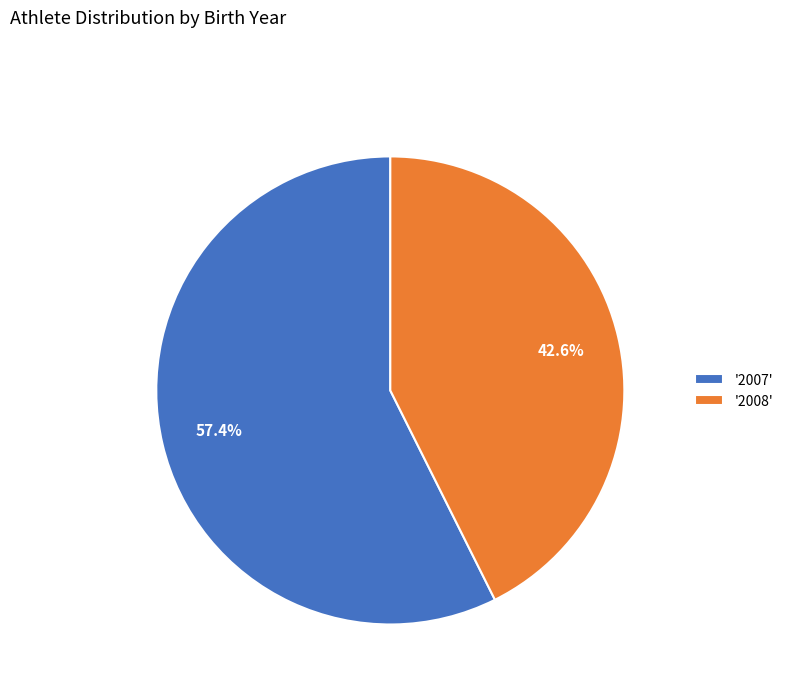

Approximately how many times larger is the value at '2007' compared to '2008'?

1.3